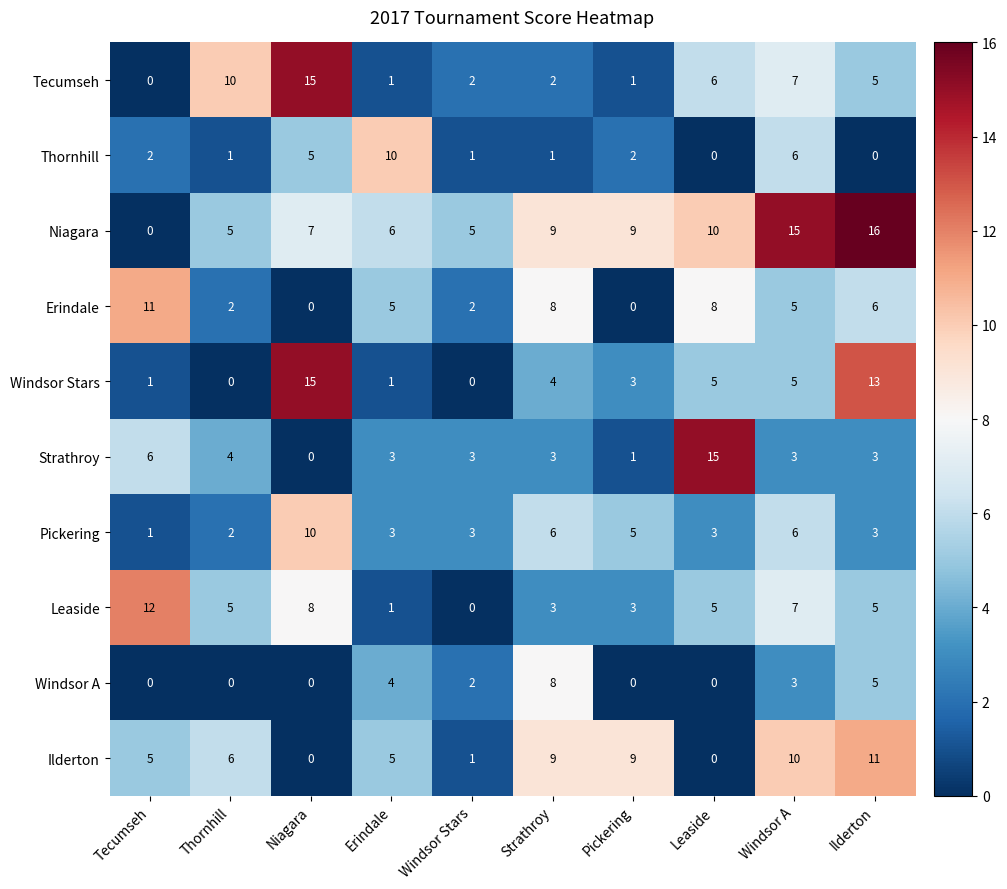

Which series has the largest total across all categories?

Niagara